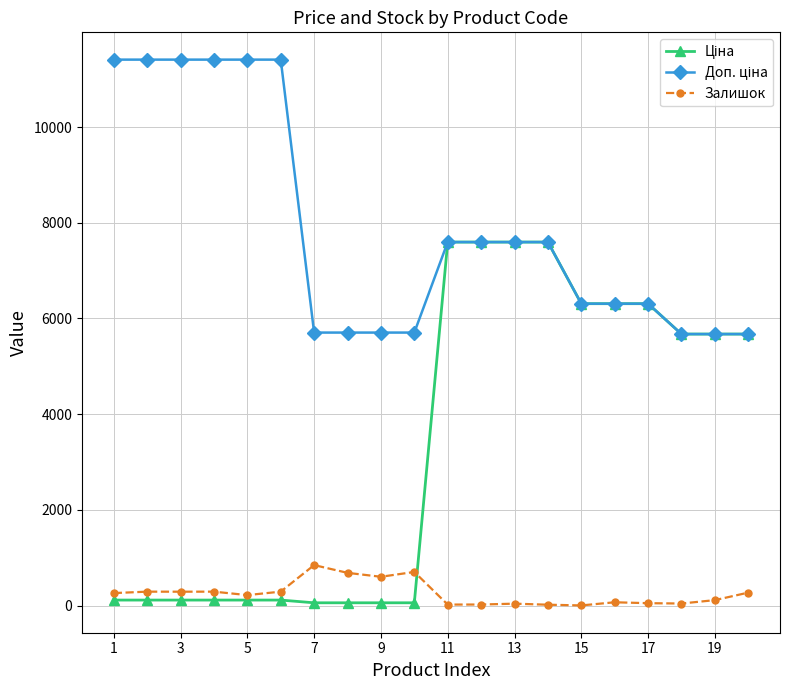

What is the value of the Залишок point at the 6th from the left?

290.0